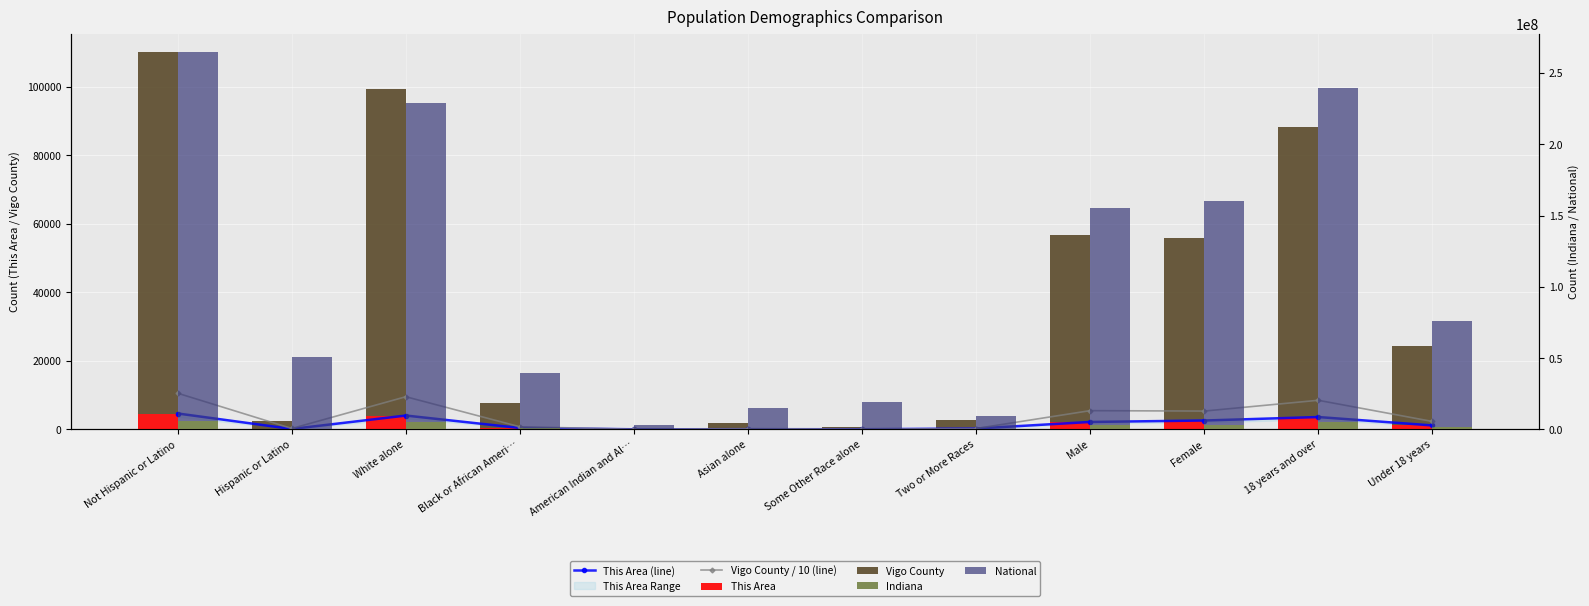

Are the bars grouped side by side (vs. stacked)?

Yes